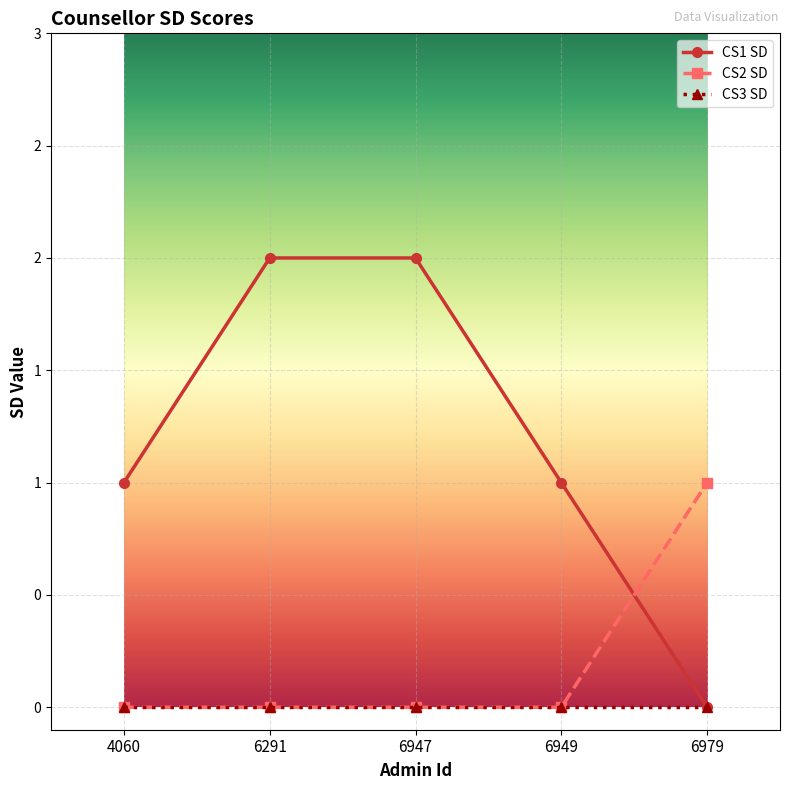

What are all the series names shown in the legend?

CS1 SD, CS2 SD, CS3 SD